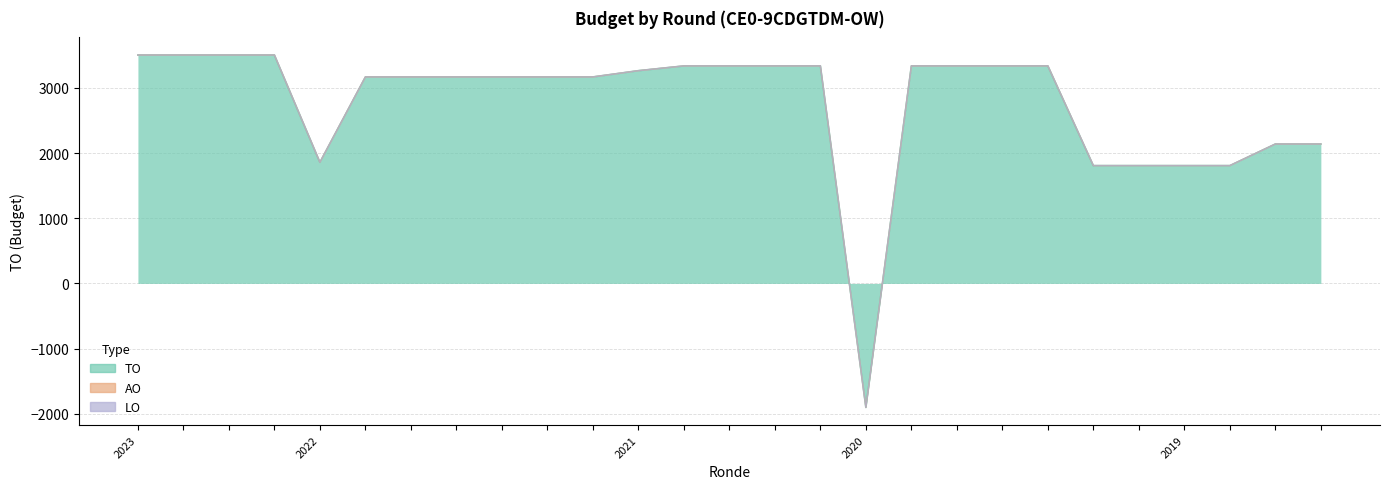

Rank the series at 2022 2de aanpassing - goedgekeurd from lowest to highest value.

AO, LO, TO